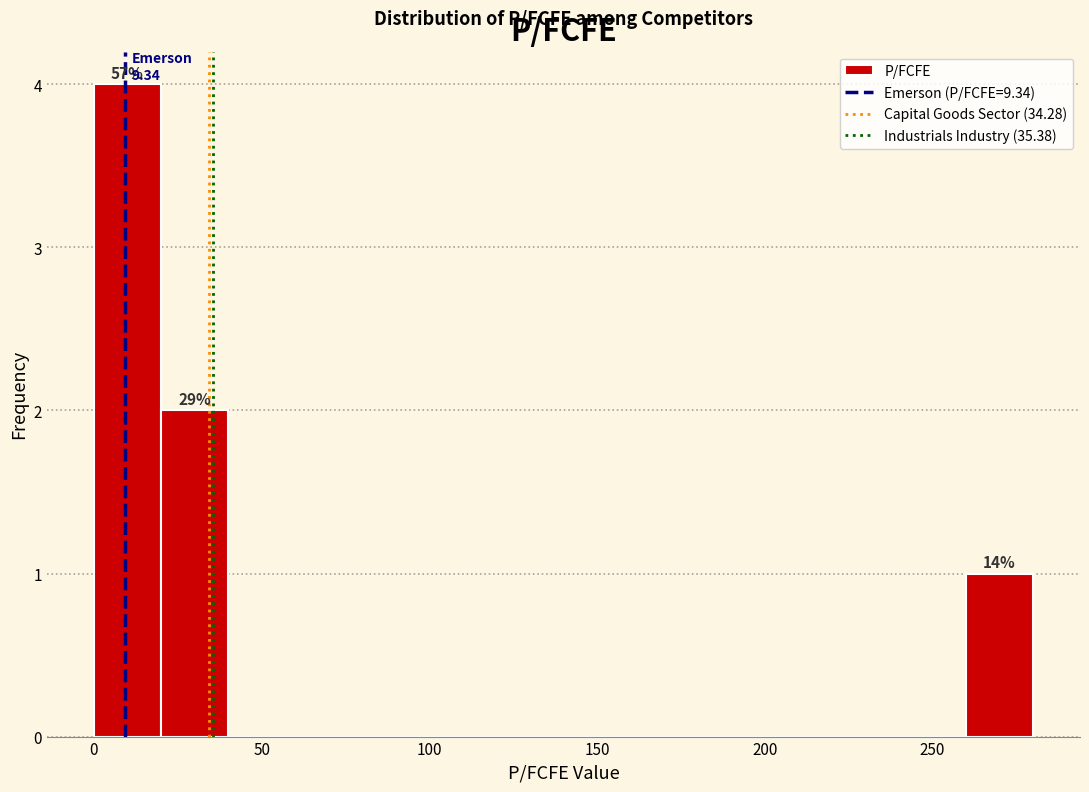

Which range on the x-axis has the tallest bar?

0 to 20